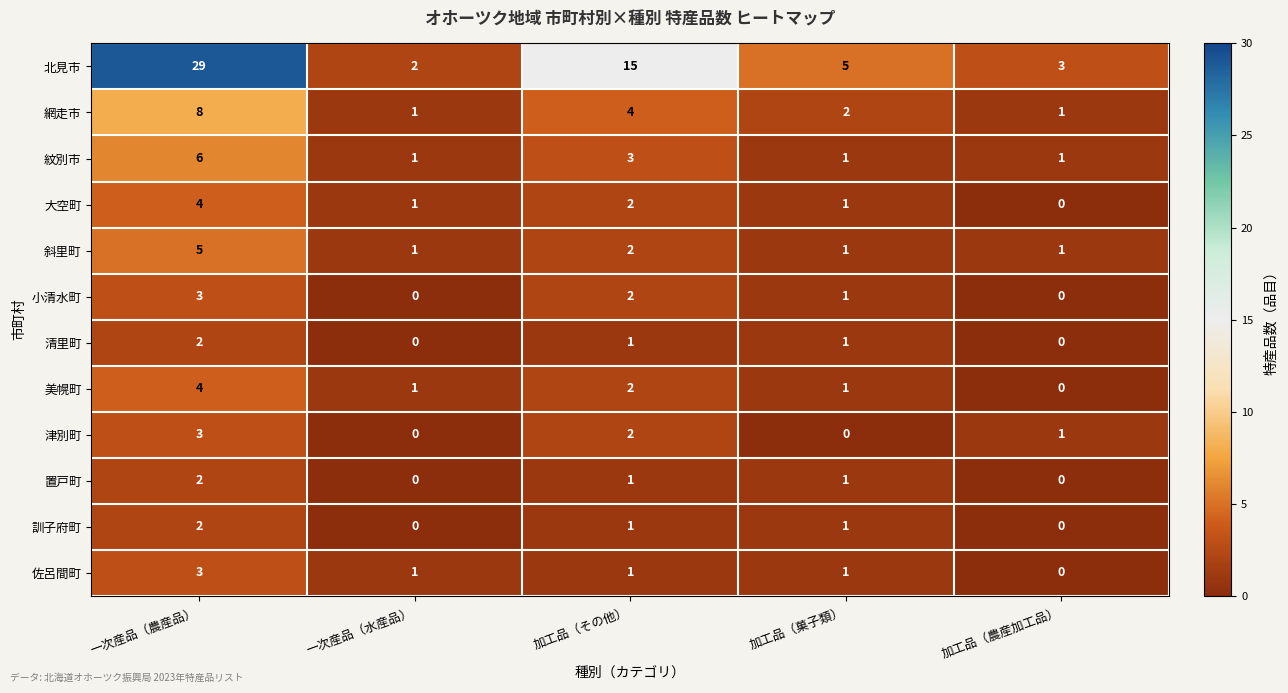

What is the maximum value for 網走市?

8